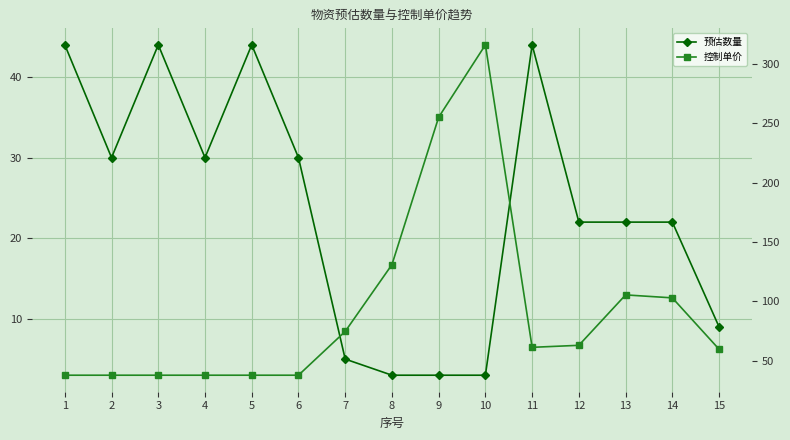

What value does the 预估数量 series have at 15?

9.0